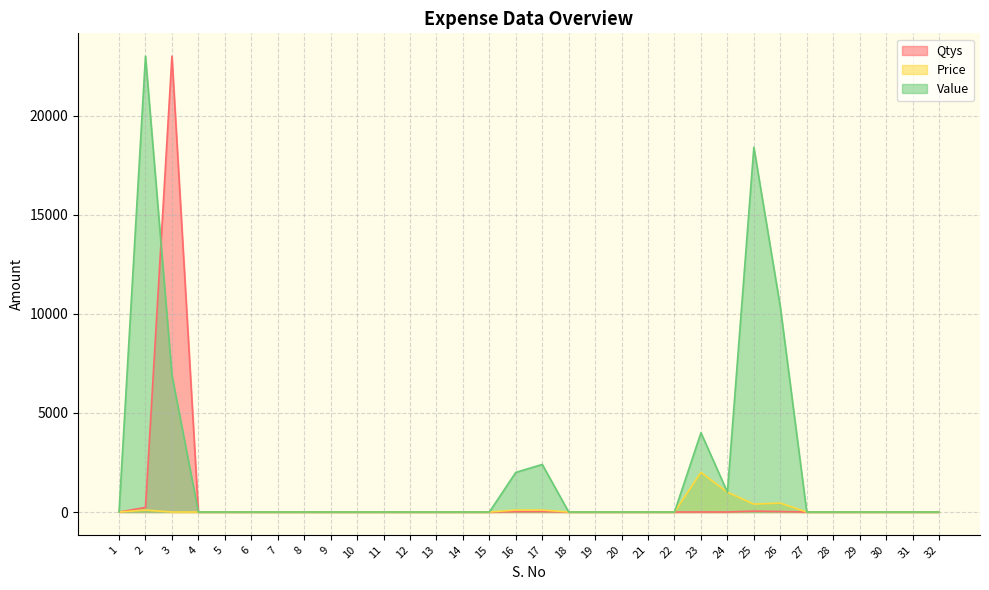

How many values in Price are above zero?

8